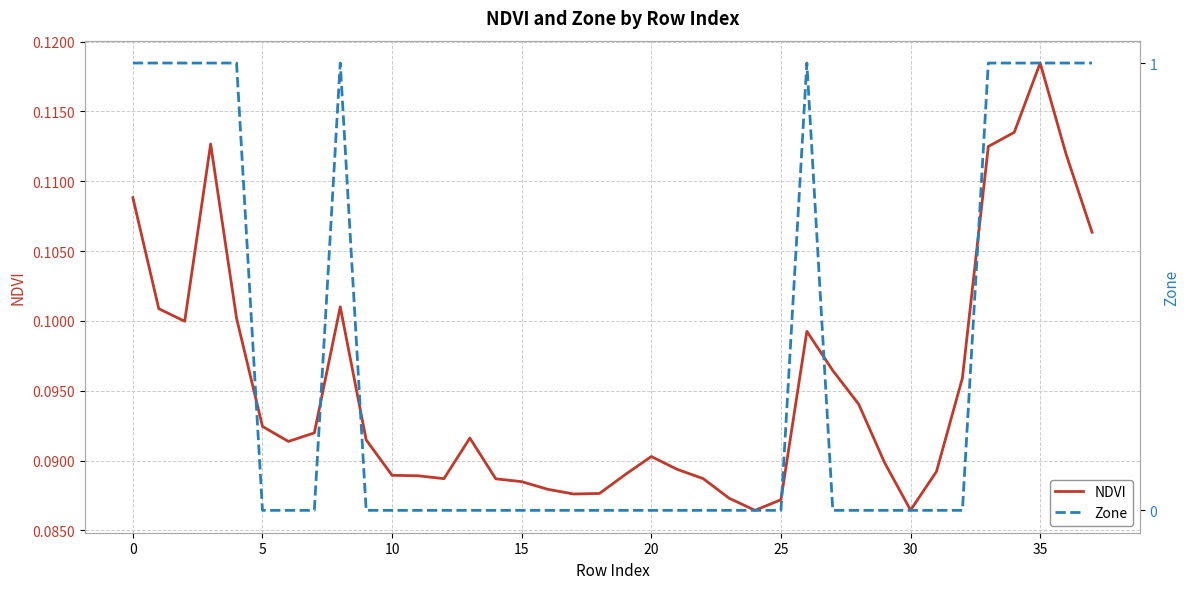

At which label does NDVI reach its peak?

35